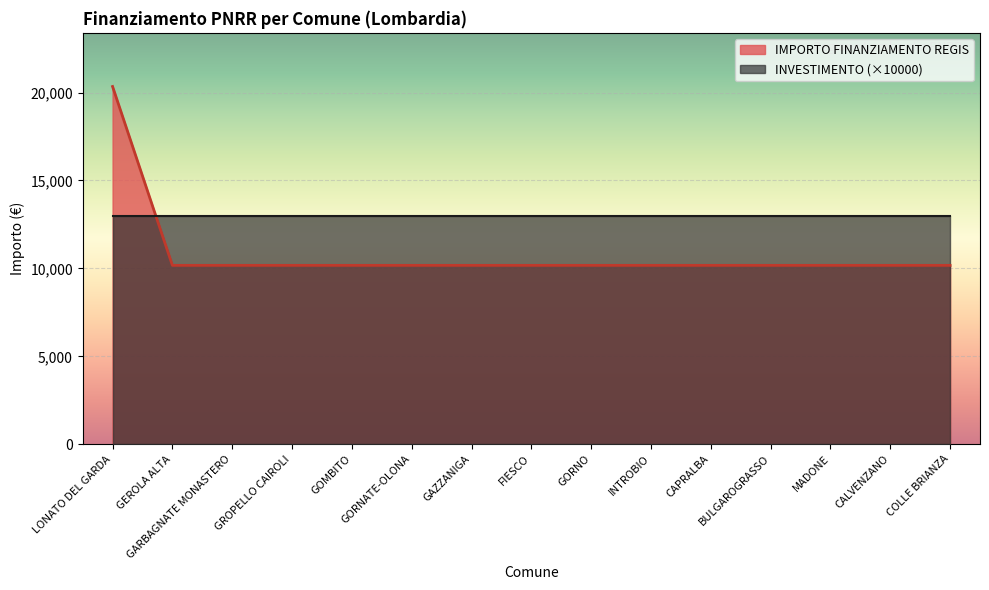

What is the label of the 9th point from the right?

GAZZANIGA